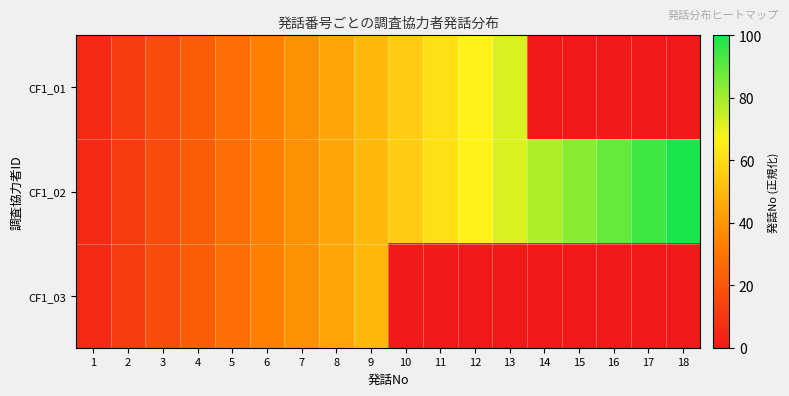

At which category is the sum across all series the highest?

9